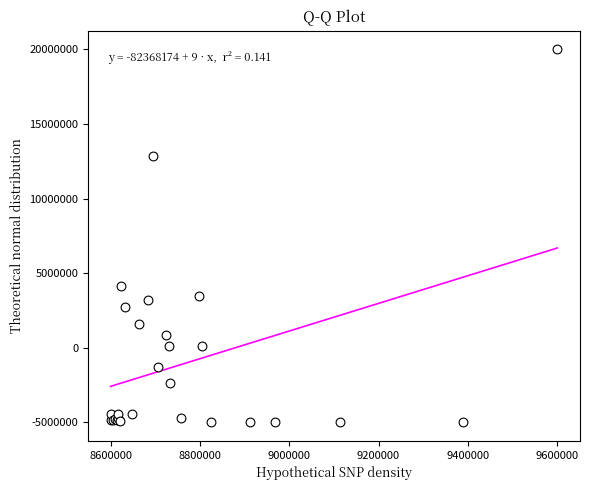

What Y value in the scatter plot is closest to 7500000?

4131227.2